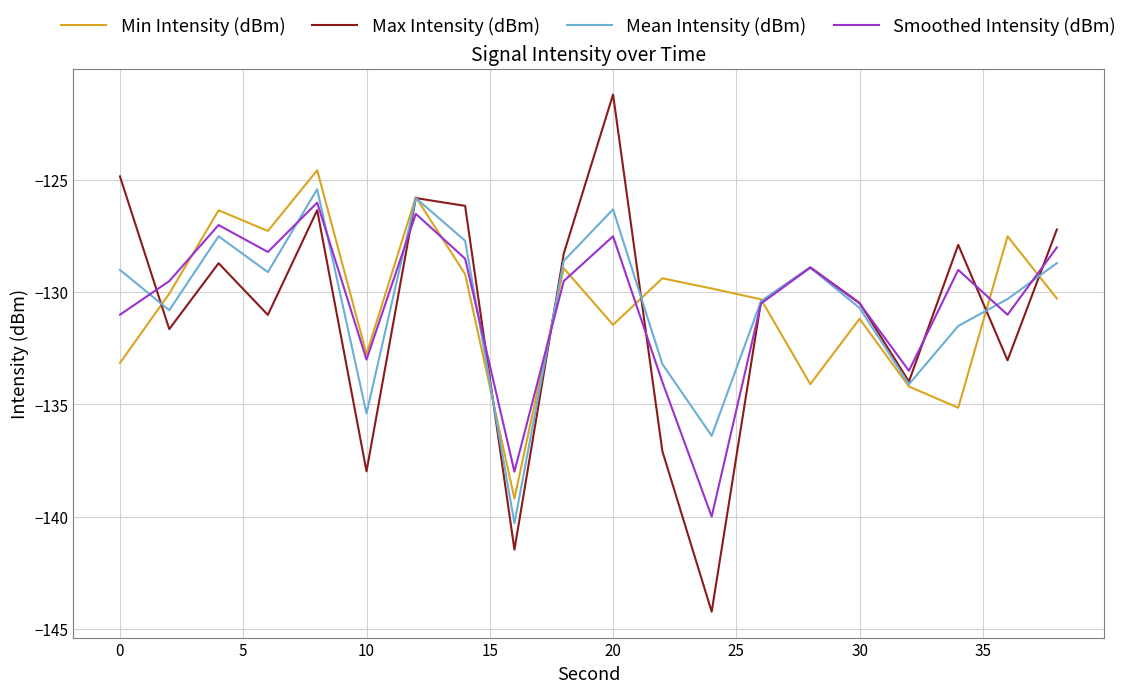

What is the minimum value for Max Intensity (dBm)?

-144.2